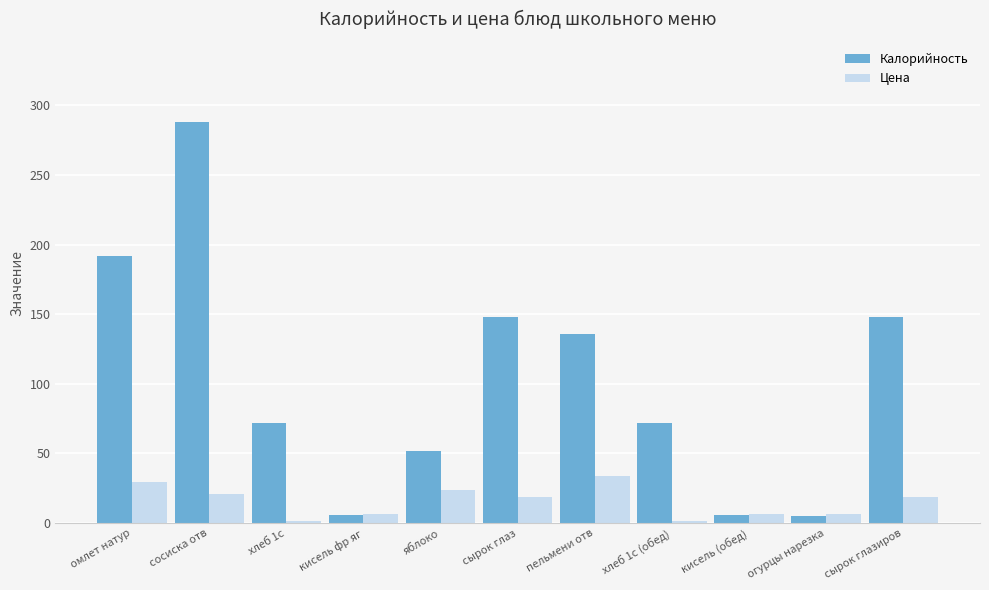

What is the difference between the Калорийность values at огурцы нарезка and сосиска отв?

283.0